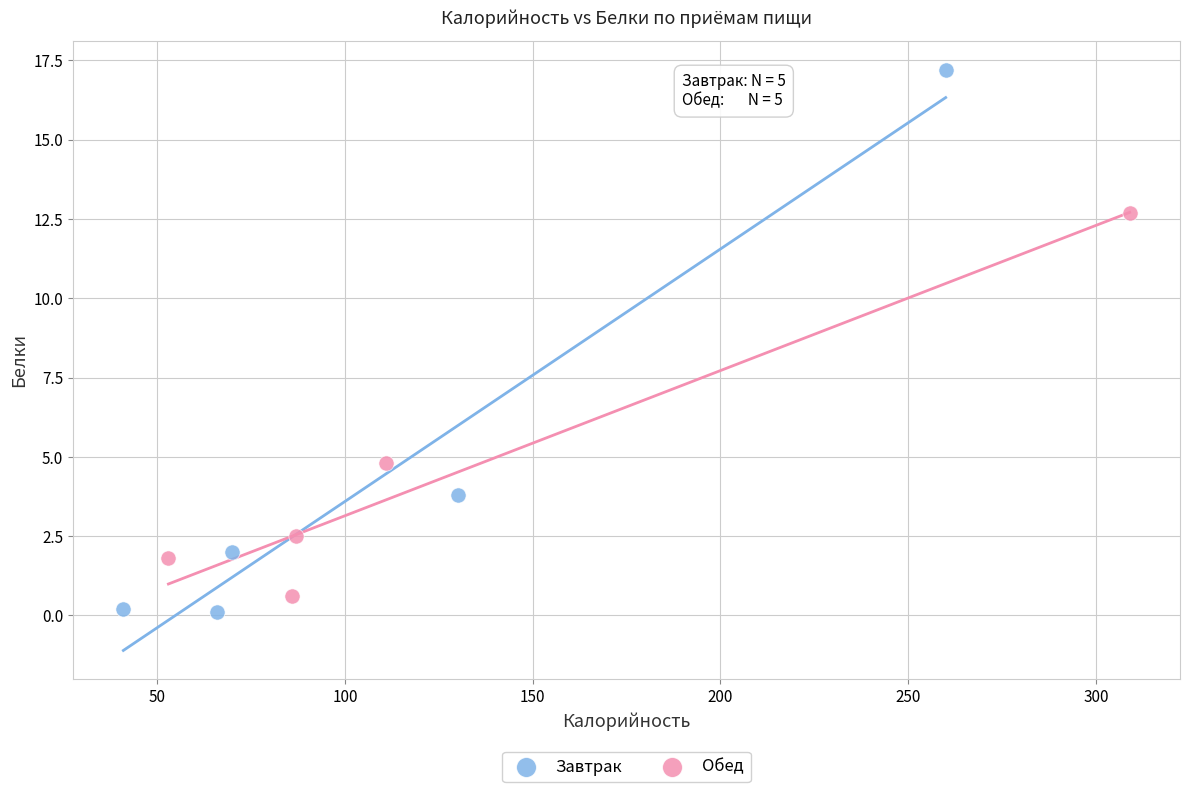

Which series contains the lowest Y value?

Завтрак